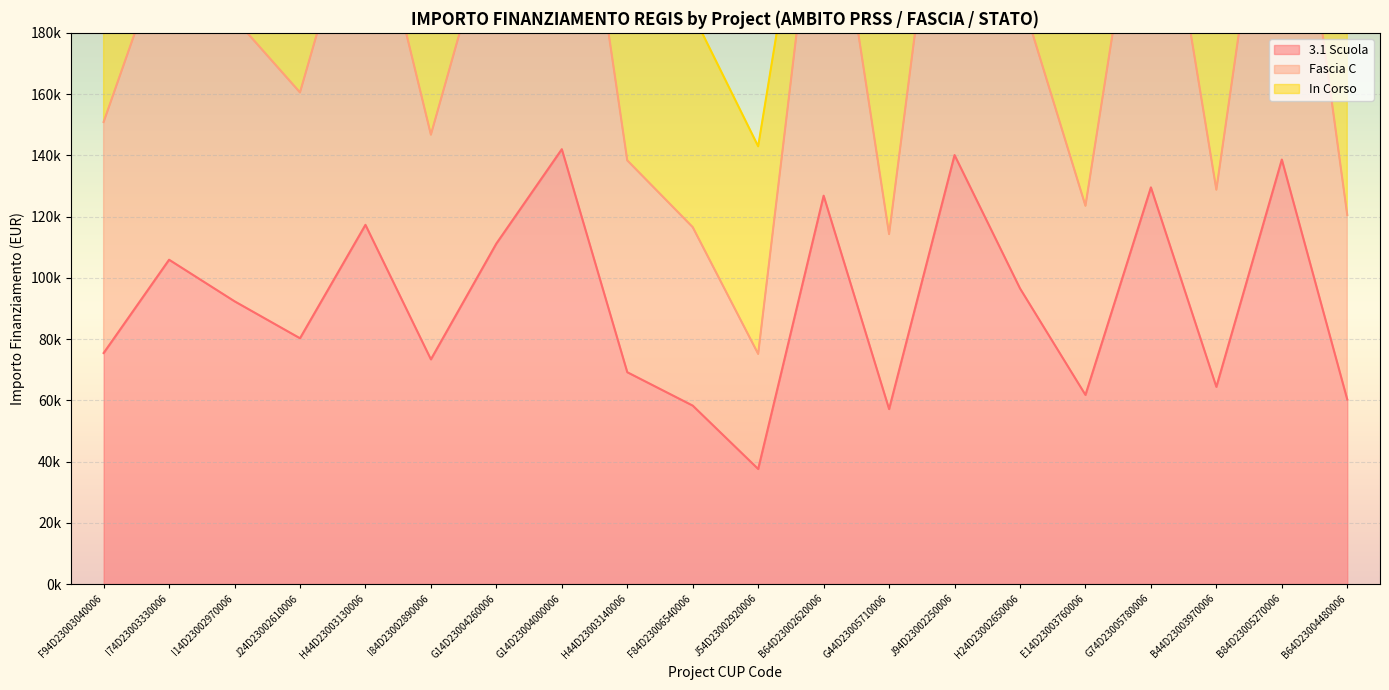

What is the smallest value displayed?

37577.6